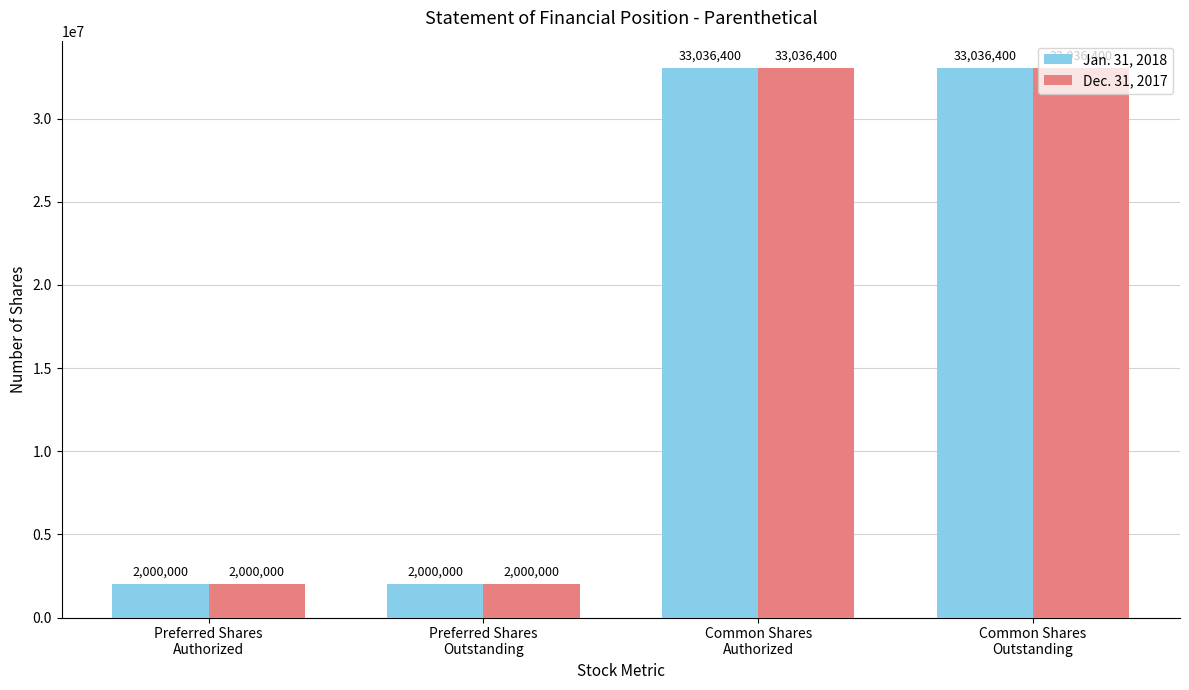

What is the lowest value of the Jan. 31, 2018 series?

2000000